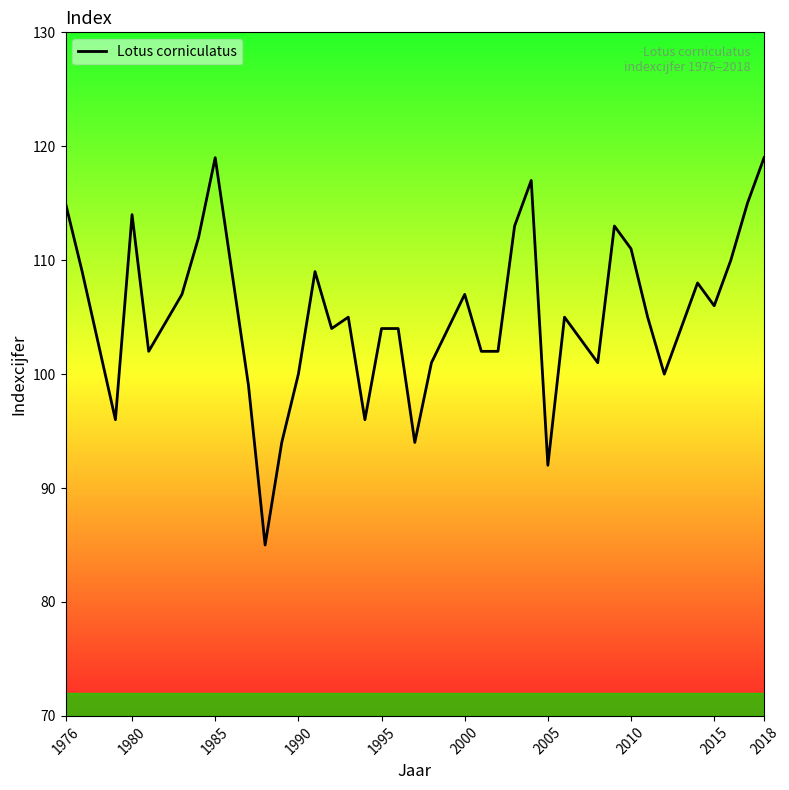

What is the smallest value displayed?

85